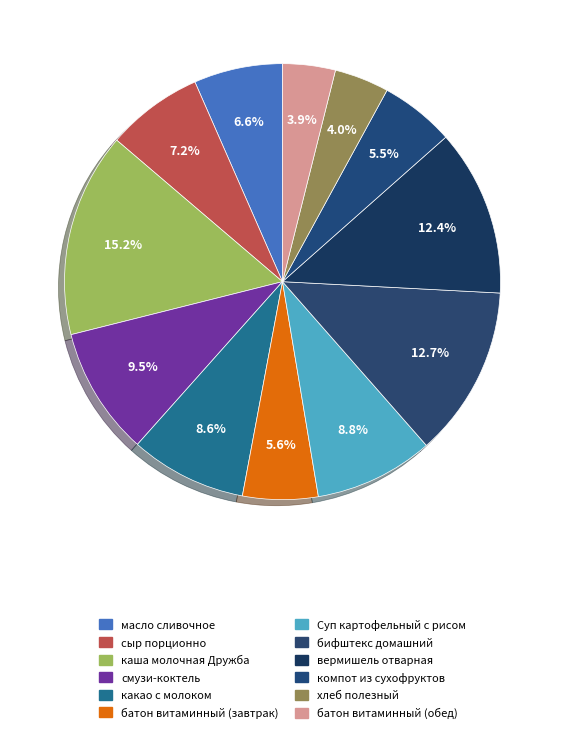

How many segments does this pie chart have?

12